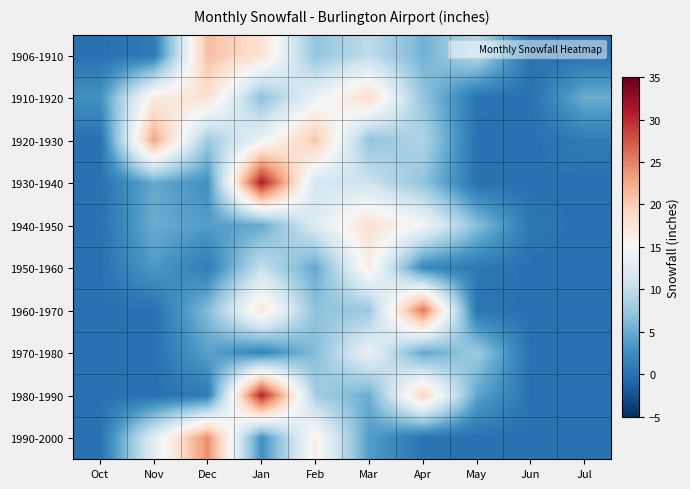

Between Feb and Apr, which series saw the biggest shift?

1960-1970